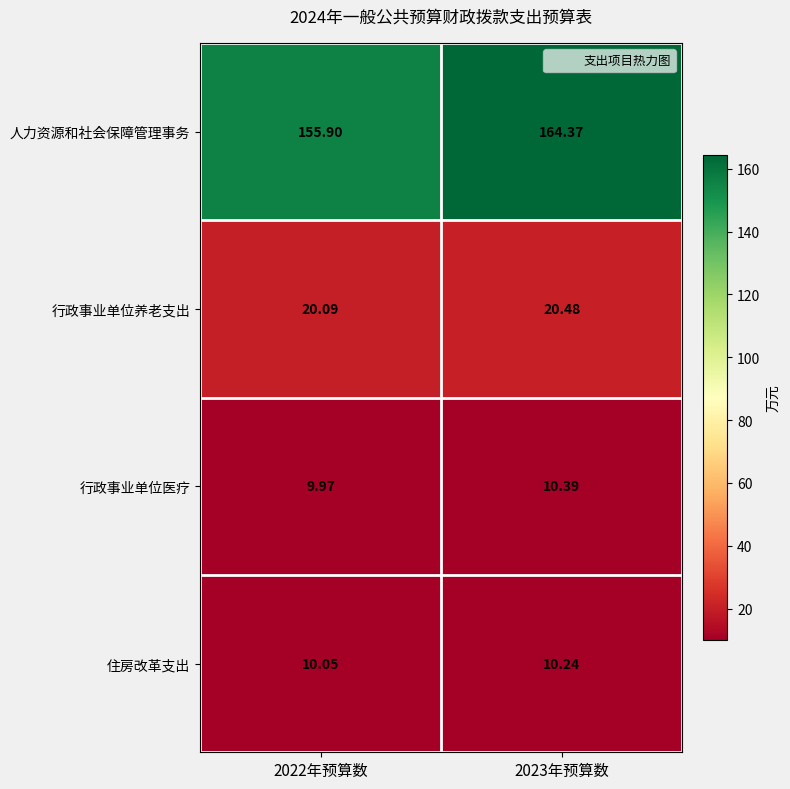

At 2022年预算数, list the series in order from largest to smallest.

人力资源和社会保障管理事务, 行政事业单位养老支出, 住房改革支出, 行政事业单位医疗